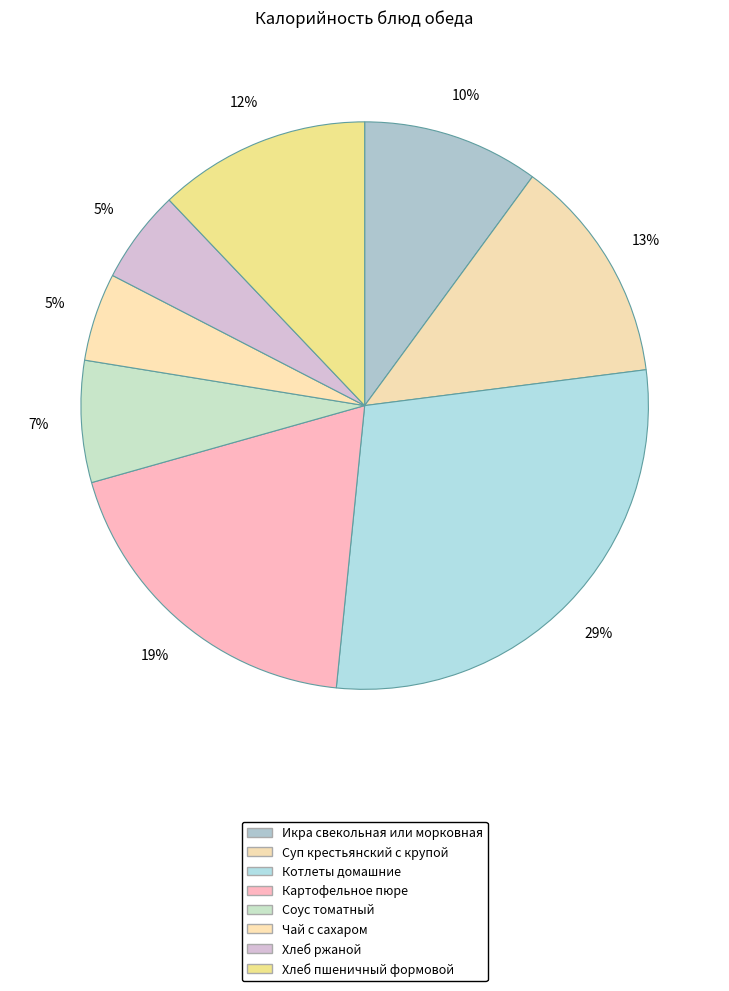

Is it true that Суп крестьянский с крупой is 5% of the pie?

False